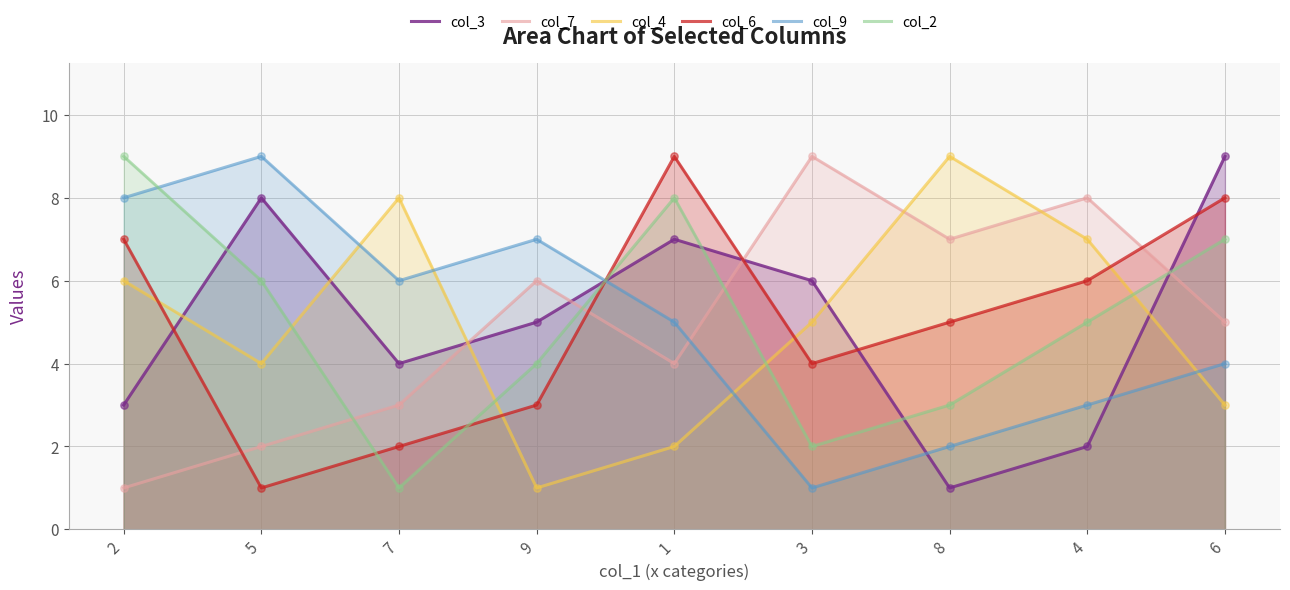

Which series contains the highest Y value?

col_3